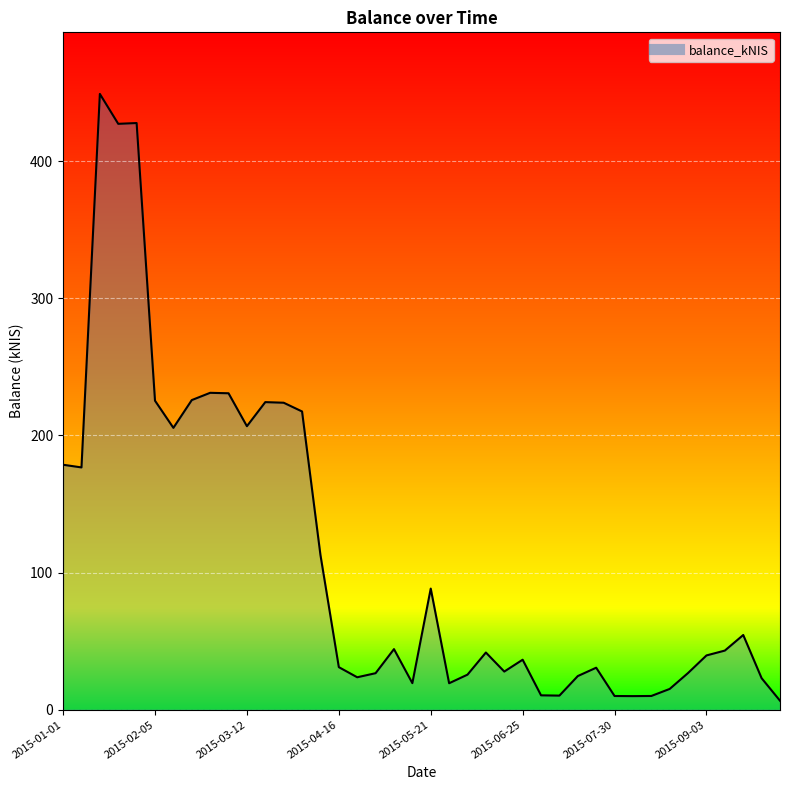

What is the greatest value displayed?

449.0